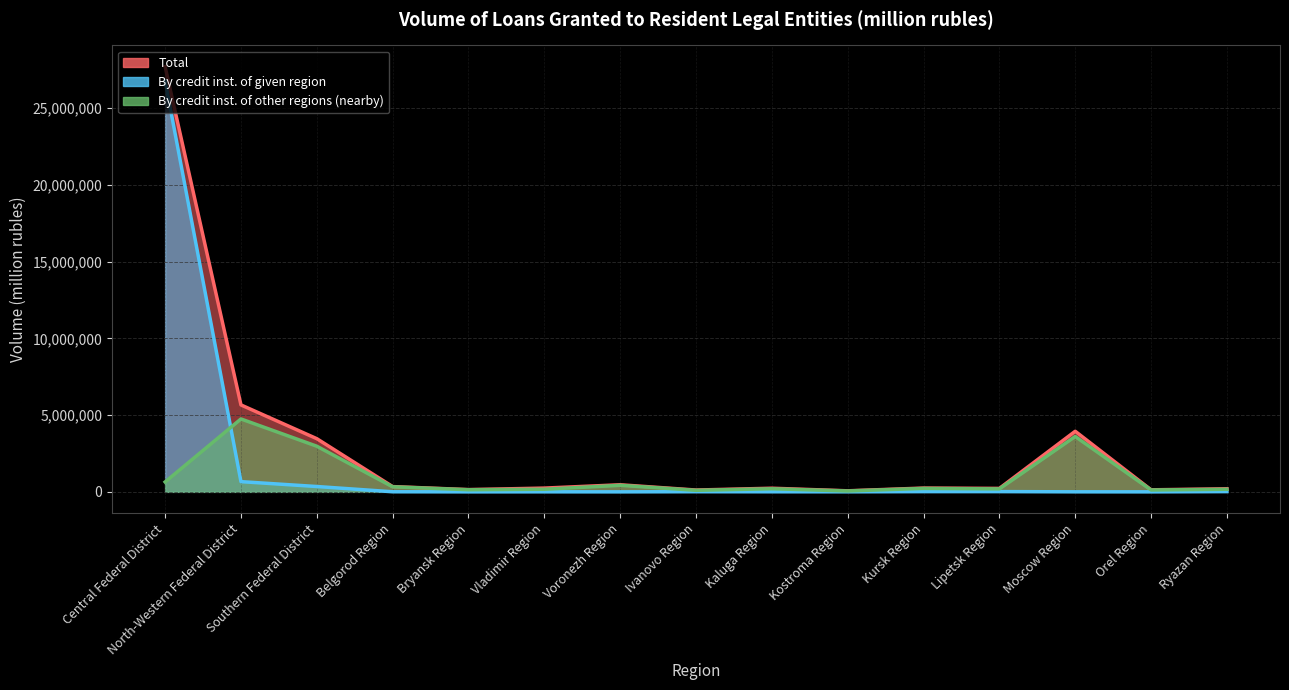

True or false: By credit inst. of given region and Total cross at least once.

False